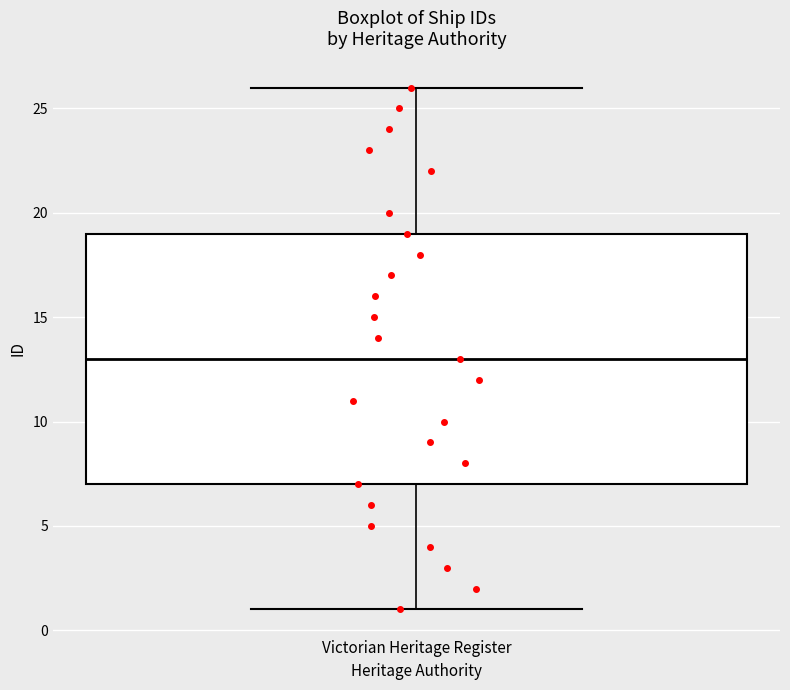

Read this box plot against the y-axis: the position of the median line, the range covered by the box, and the ends of both whiskers. The values are not printed on the chart, so give them approximately, as read against the axis.

median 13, box 7 to 19, whiskers 1 to 26